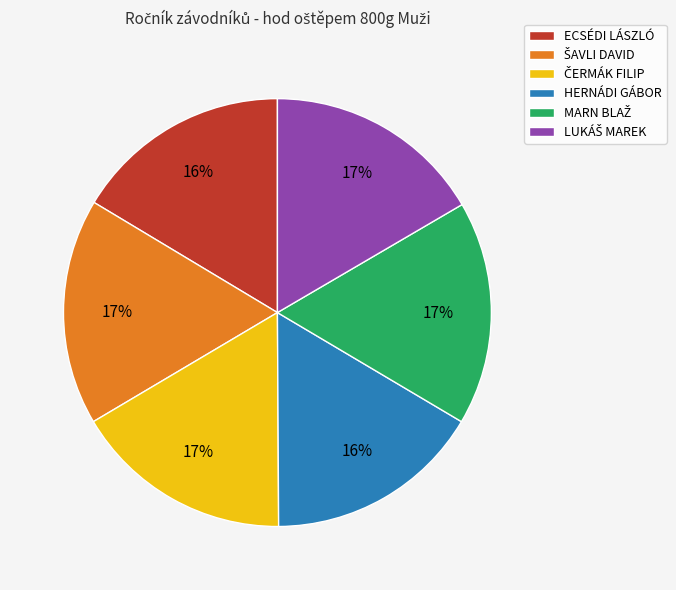

What percentage is the ECSÉDI LÁSZLÓ slice, to the nearest percent?

16%